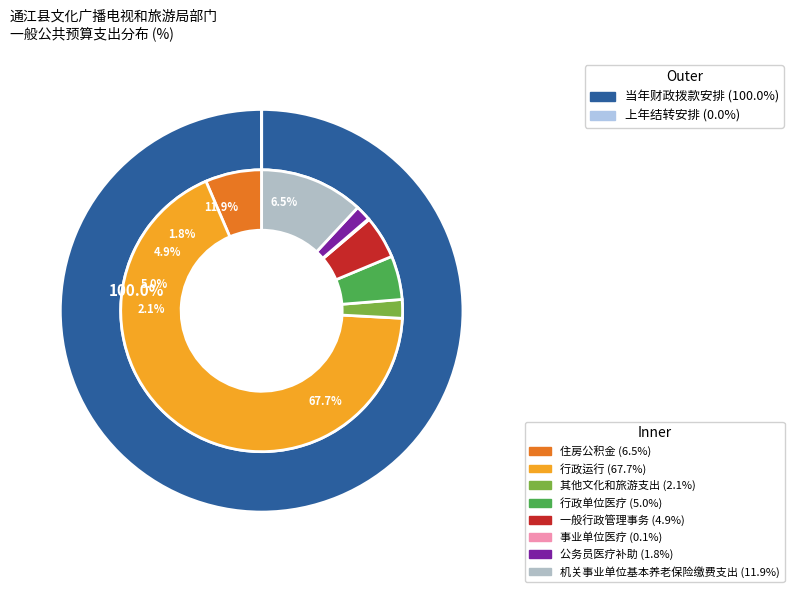

Does 行政运行 account for over 50% of the chart?

Yes